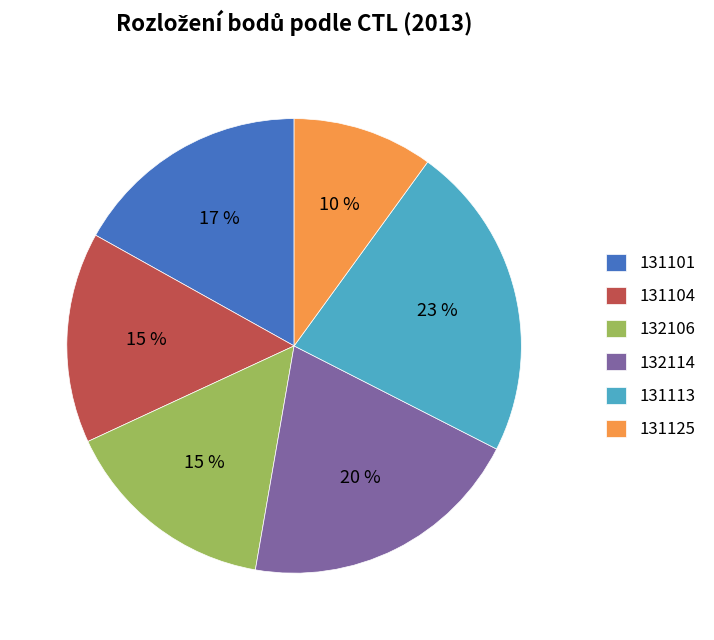

How many segments does this pie chart have?

6